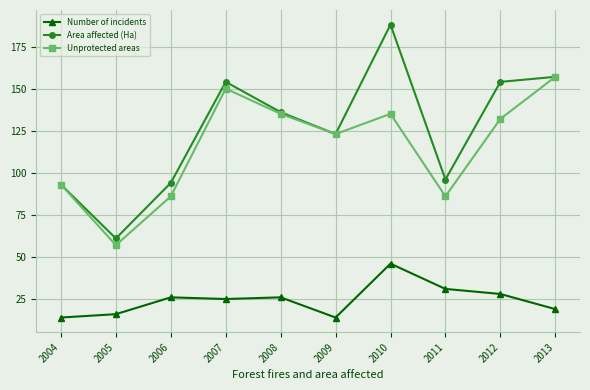

In Unprotected areas, how many points are lower than both neighbors (excluding endpoints)?

3